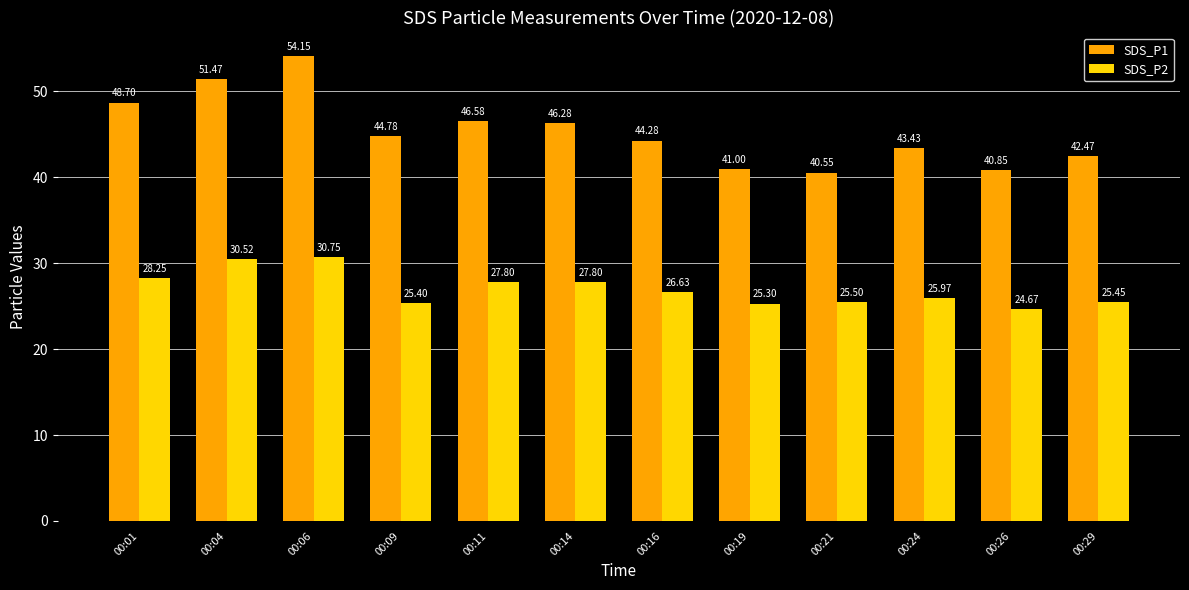

What is the spread (max minus min) of values at 00:29?

17.0